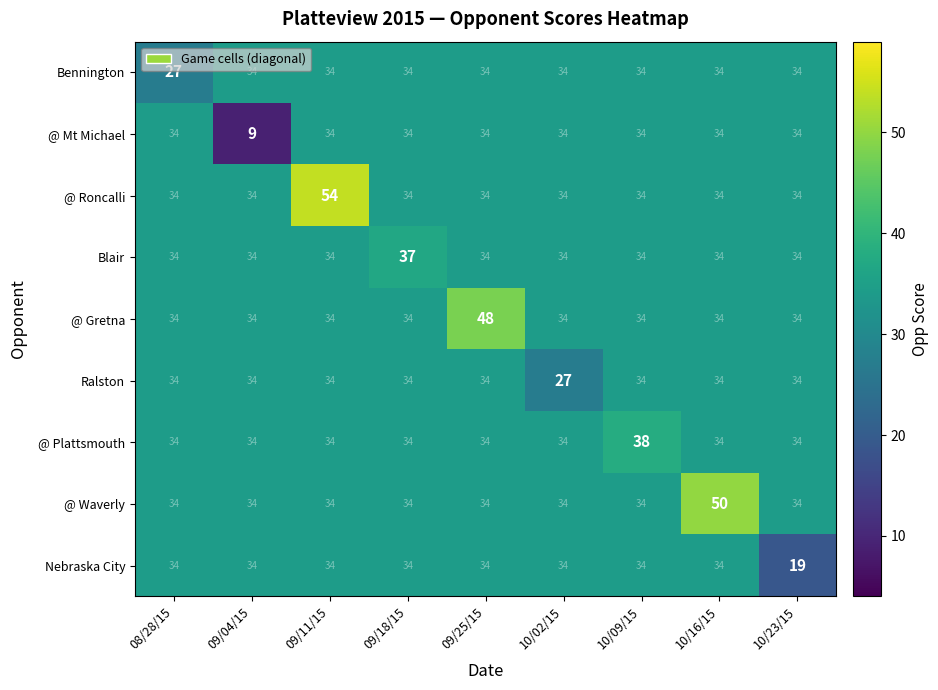

Which series has the widest spread of values?

@ Mt Michael